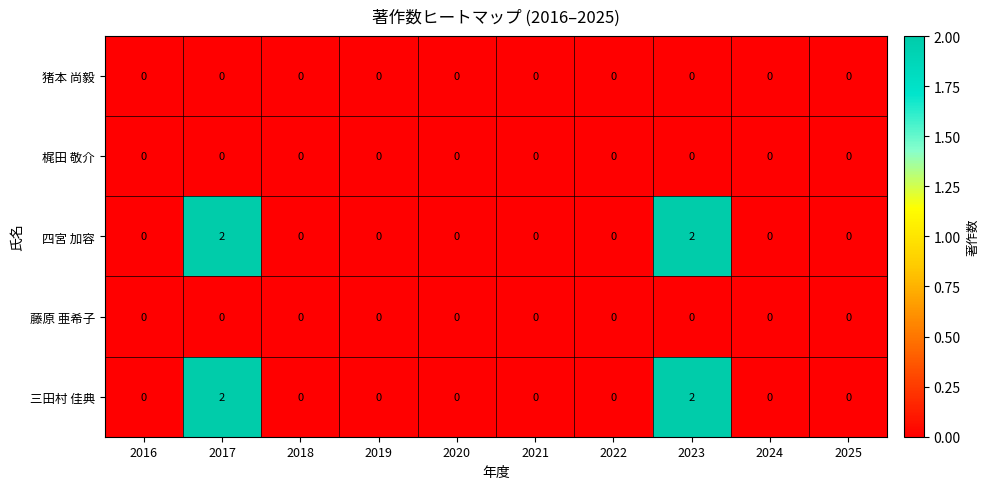

Is it true that 四宮 加容 equals 1 at 2021?

False